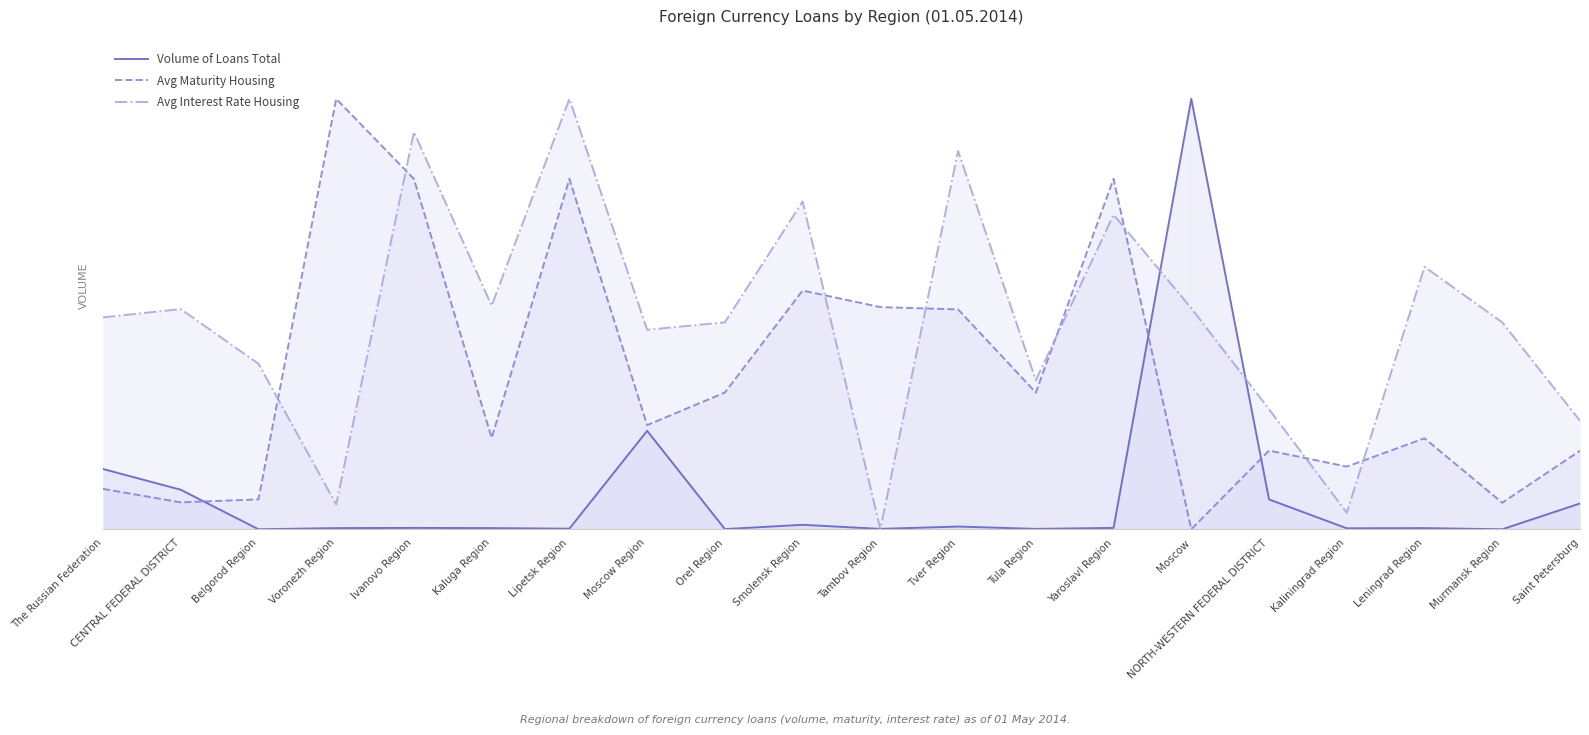

How many lines are shown in the chart?

3